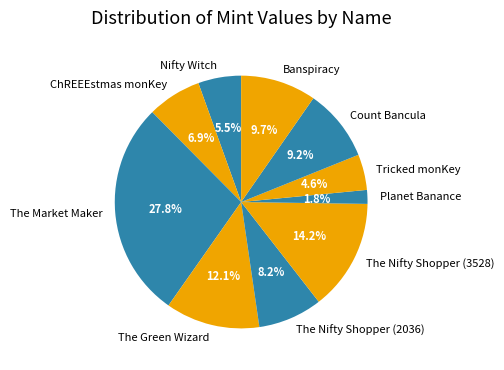

How many slices are in this pie chart?

10